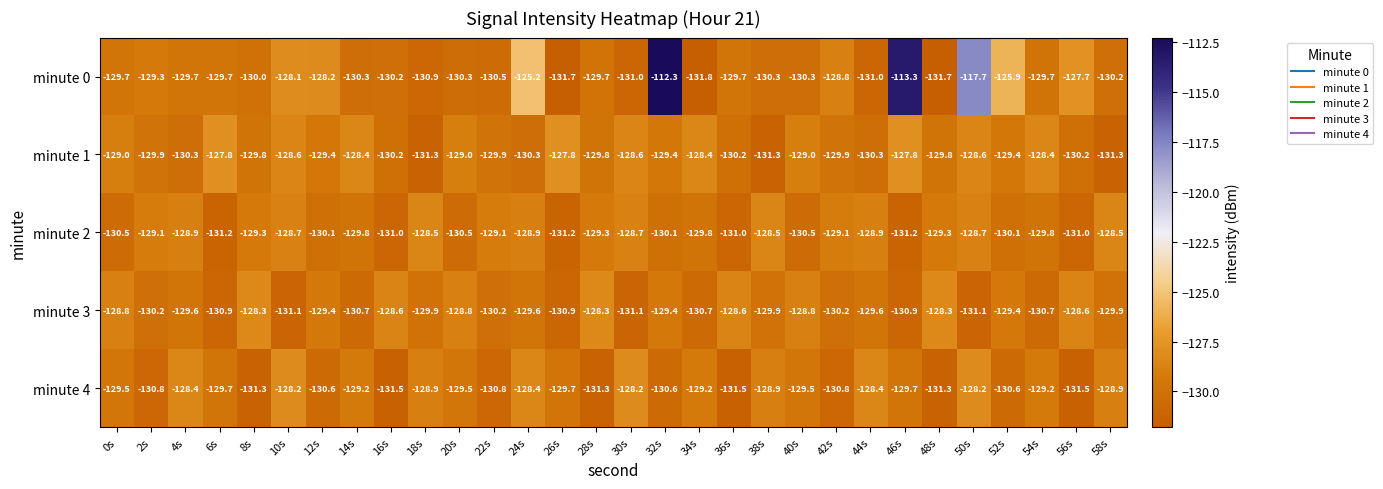

What is the difference between the highest and lowest values at 28s?

3.0